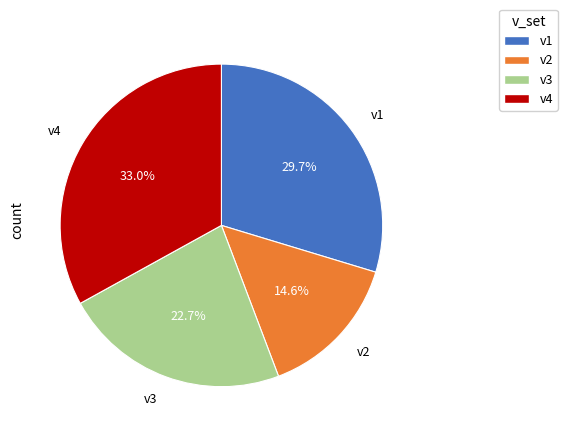

Which category has the smallest portion of the pie?

v2